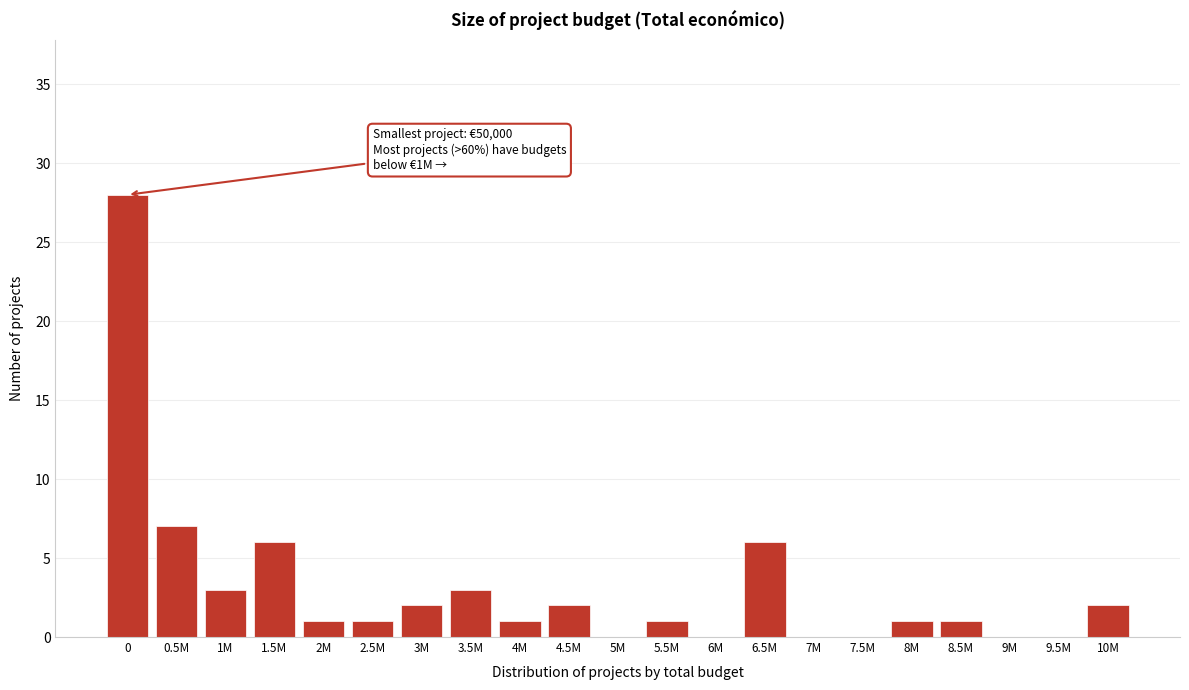

Reading right to left, transcribe all the data shown in this chart.

10M=2	9.5M=0	9M=0	8.5M=1	8M=1	7.5M=0	7M=0	6.5M=6	6M=0	5.5M=1	5M=0	4.5M=2	4M=1	3.5M=3	3M=2	2.5M=1	2M=1	1.5M=6	1M=3	0.5M=7	0=28